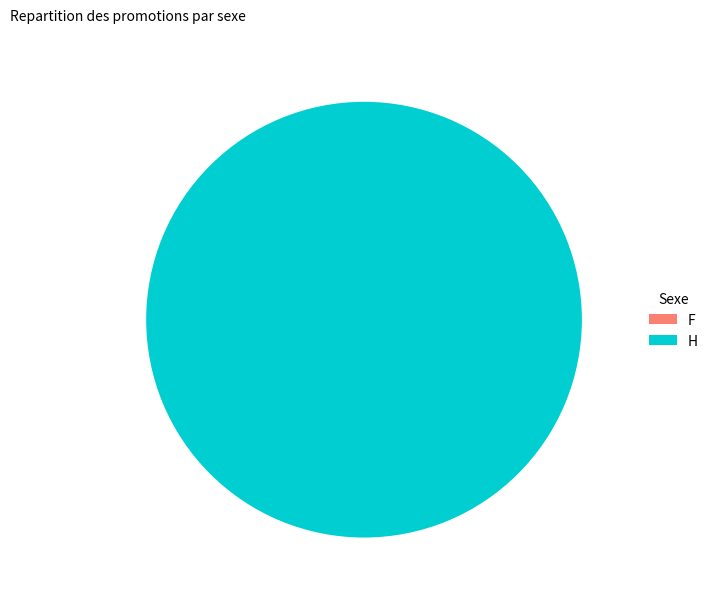

Between 313810 and 313815, which is larger?

313810